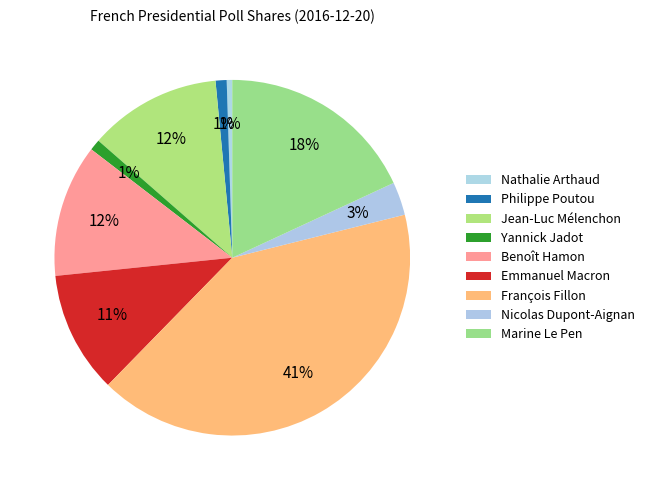

What is the largest slice in the pie chart?

François Fillon